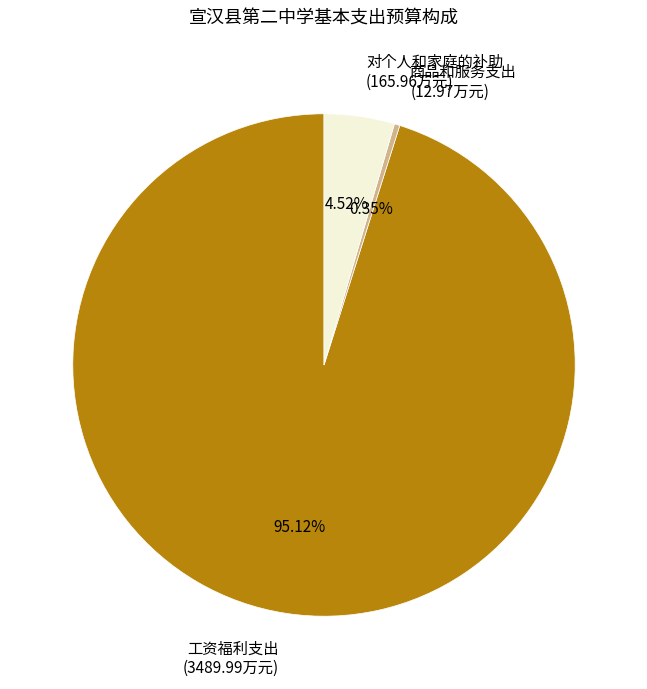

To the nearest percent, what percentage of the pie is 对个人和家庭的补助?

5%